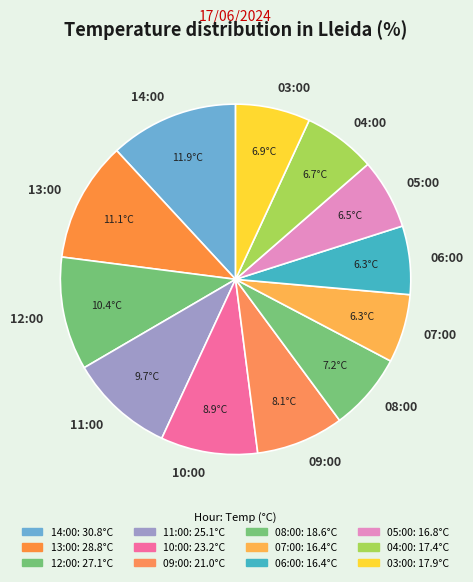

Is 13:00 the majority of the pie?

No